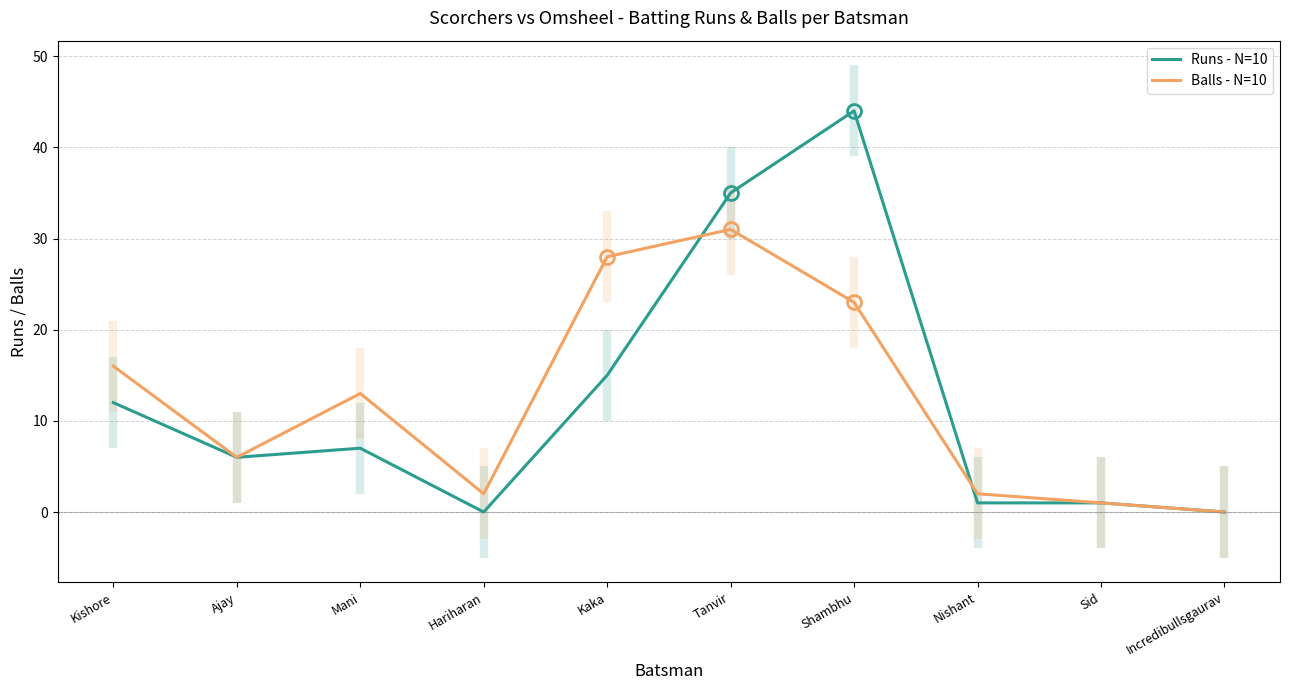

Reading right to left, what are all the values shown in this chart?

Runs - N=10: Incredibullsgaurav=0	Sid=1	Nishant=1	Shambhu=44	Tanvir=35	Kaka=15	Hariharan=0	Mani=7	Ajay=6	Kishore=12
Balls - N=10: Incredibullsgaurav=0	Sid=1	Nishant=2	Shambhu=23	Tanvir=31	Kaka=28	Hariharan=2	Mani=13	Ajay=6	Kishore=16